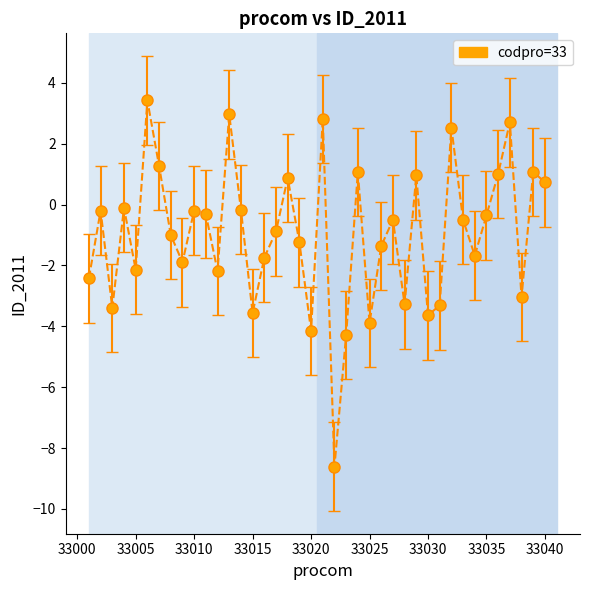

What is the range of Y values (max minus min)?

12.0